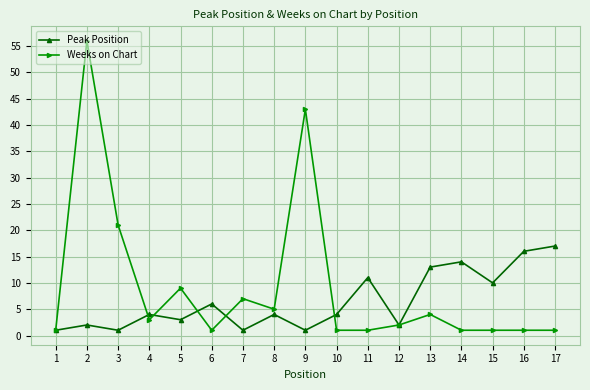

Does the chart have visible grid lines?

Yes